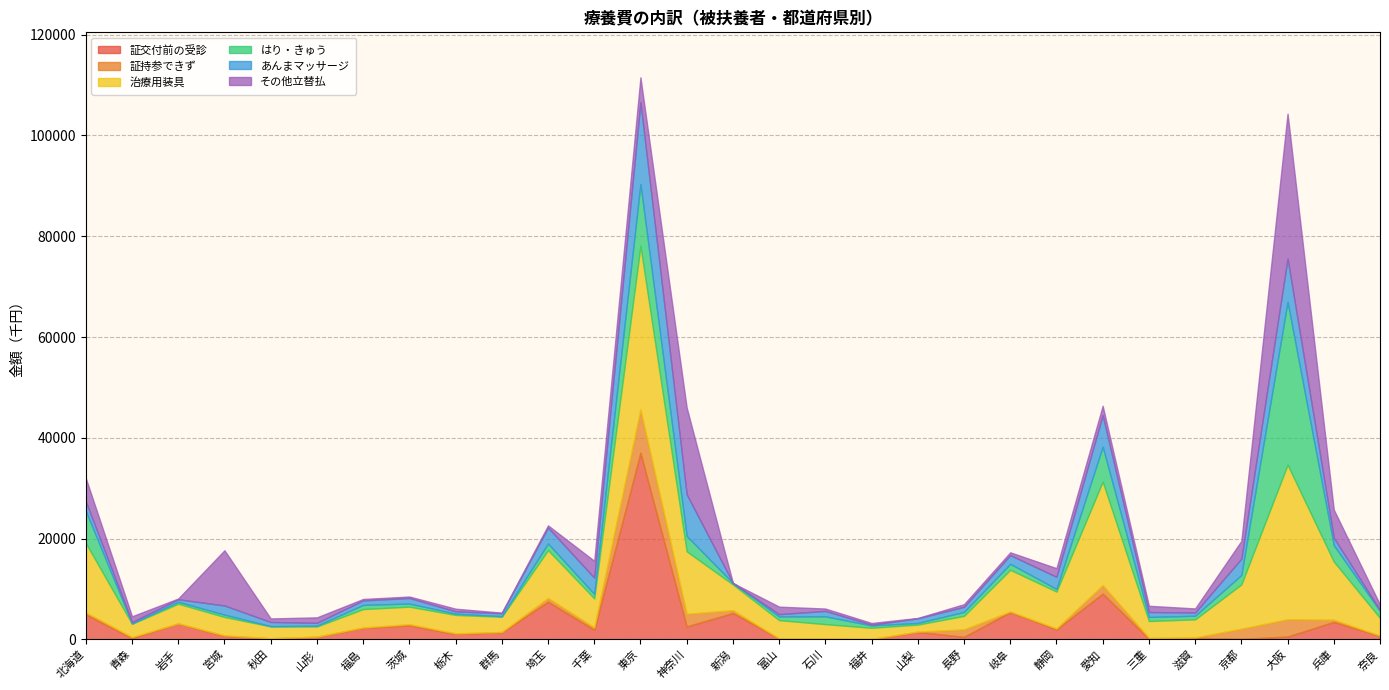

Where is the first local minimum for 証持参できず?

岩手